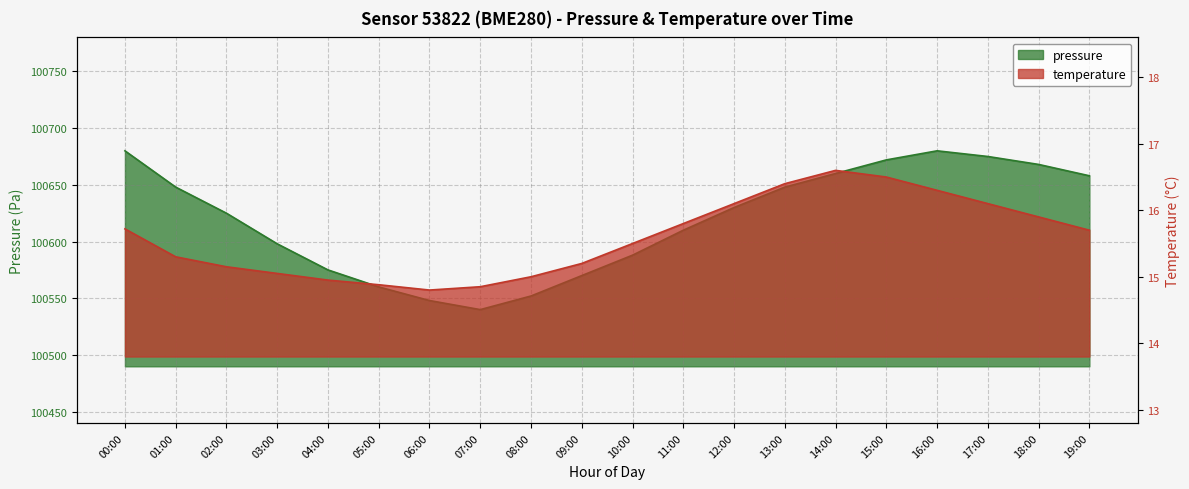

How many values in the temperature series are below 15?

4